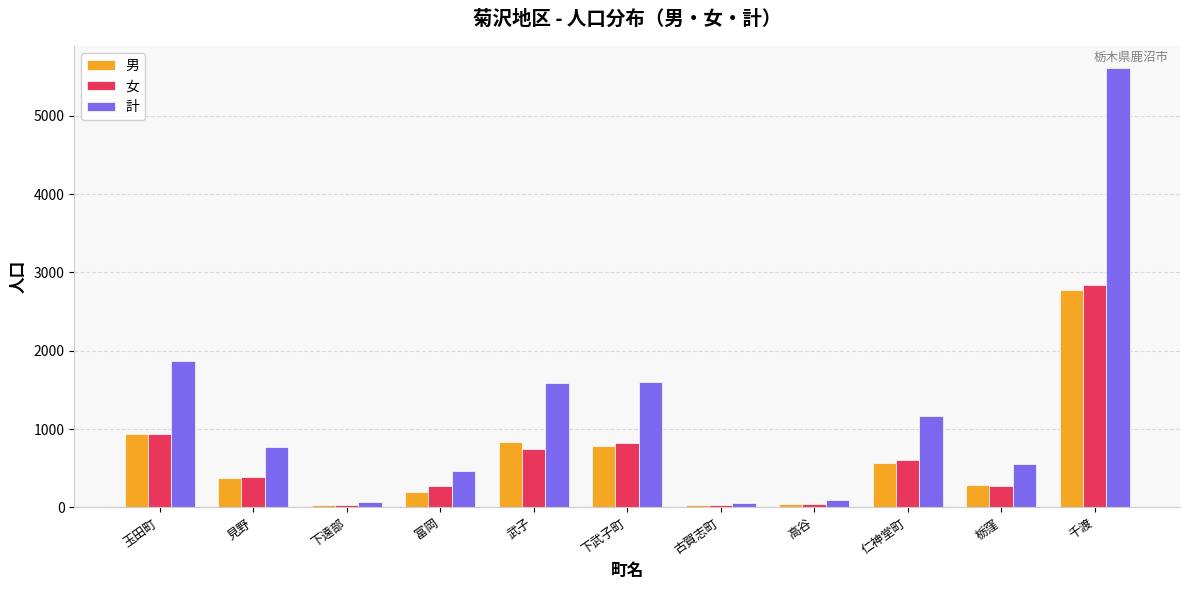

Where is 女 nearest to the value 1431?

玉田町